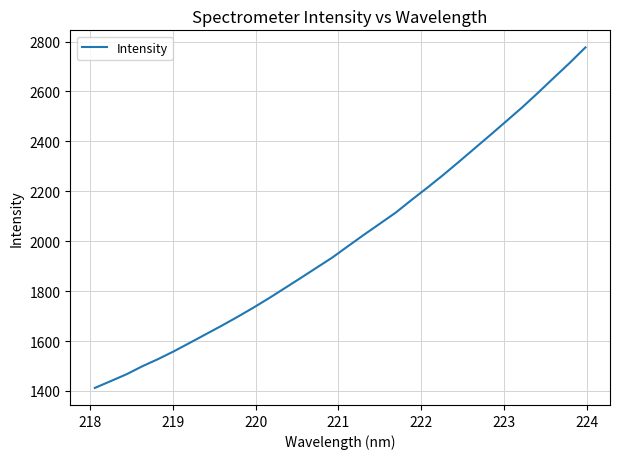

What is the maximum value shown in the chart?

2776.7